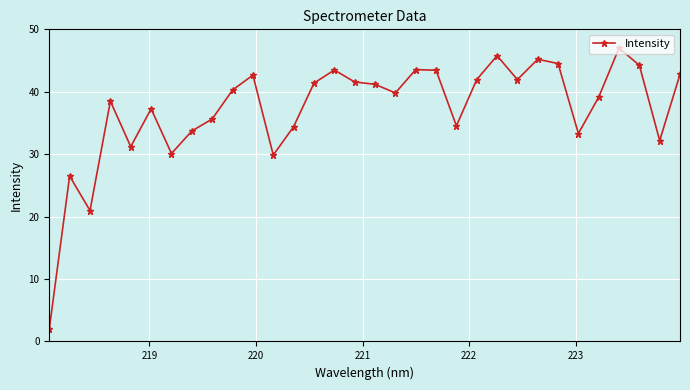

True or false: the data has more than 0 interior local peaks.

True